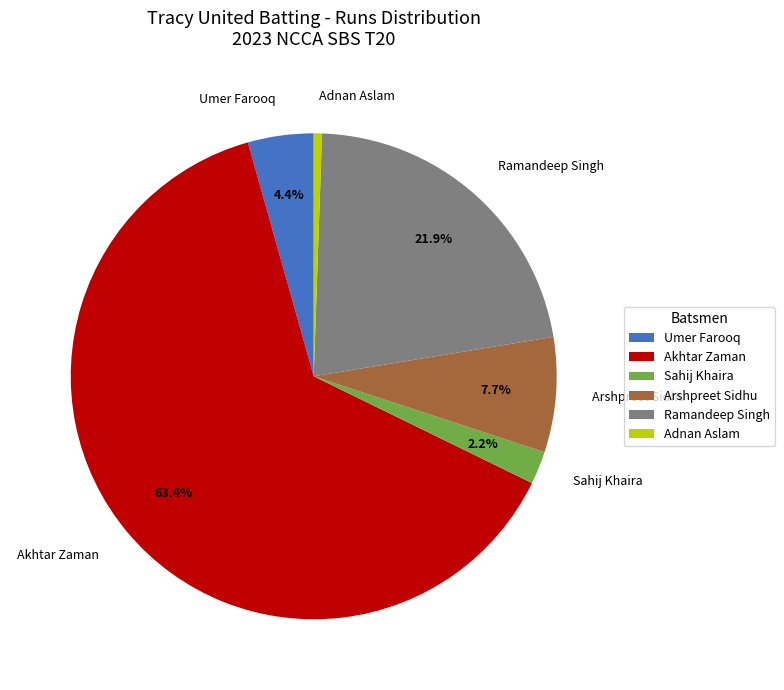

Which slice is the smallest?

Adnan Aslam